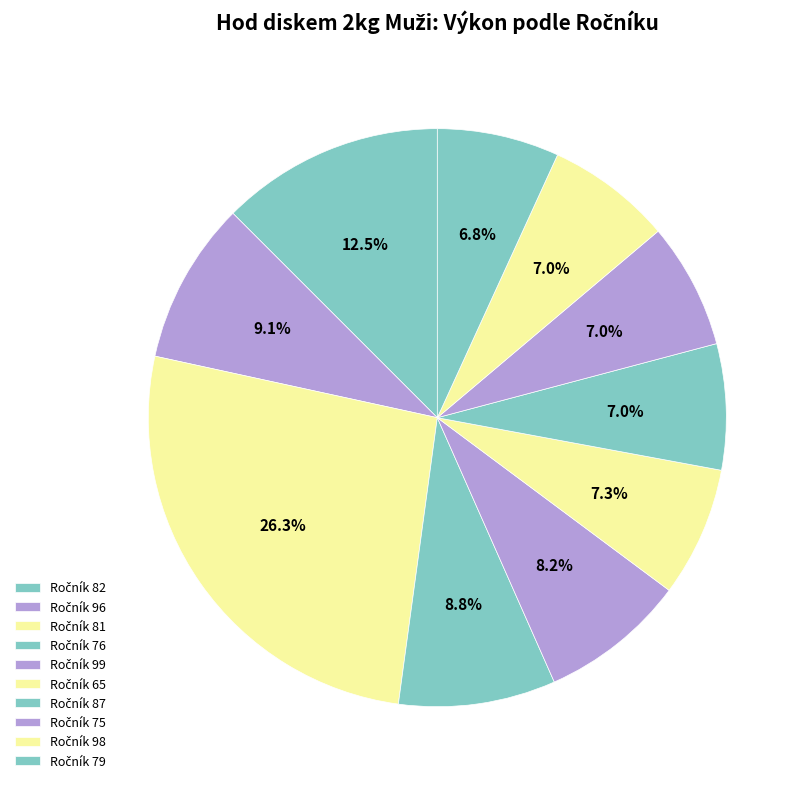

How many slices are in this pie chart?

10